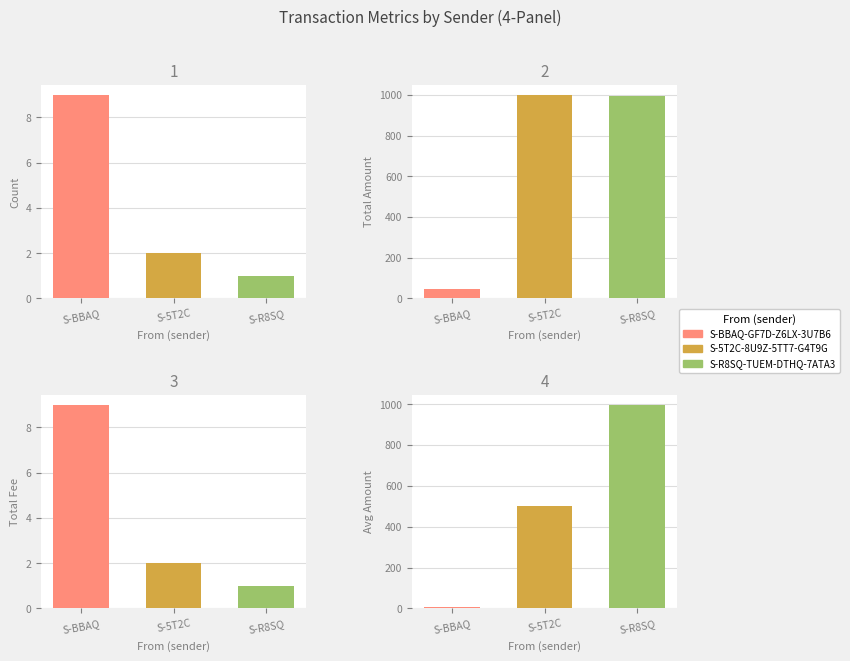

Is the value of Fee at 2 greater than the value of Amount at 7?

No